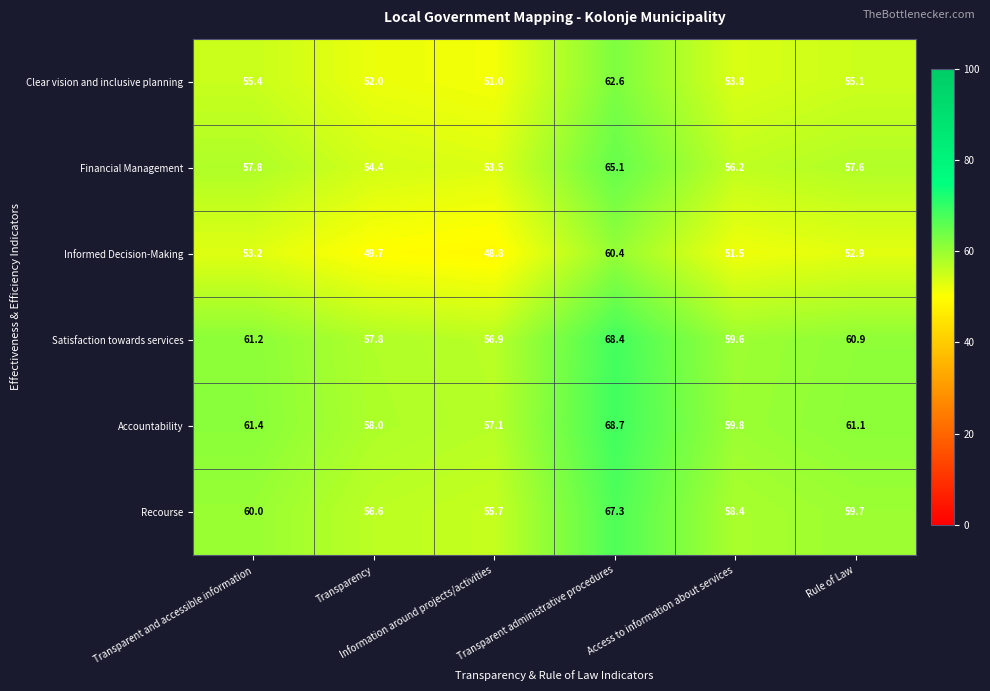

What is the lowest value of the Recourse series?

55.7